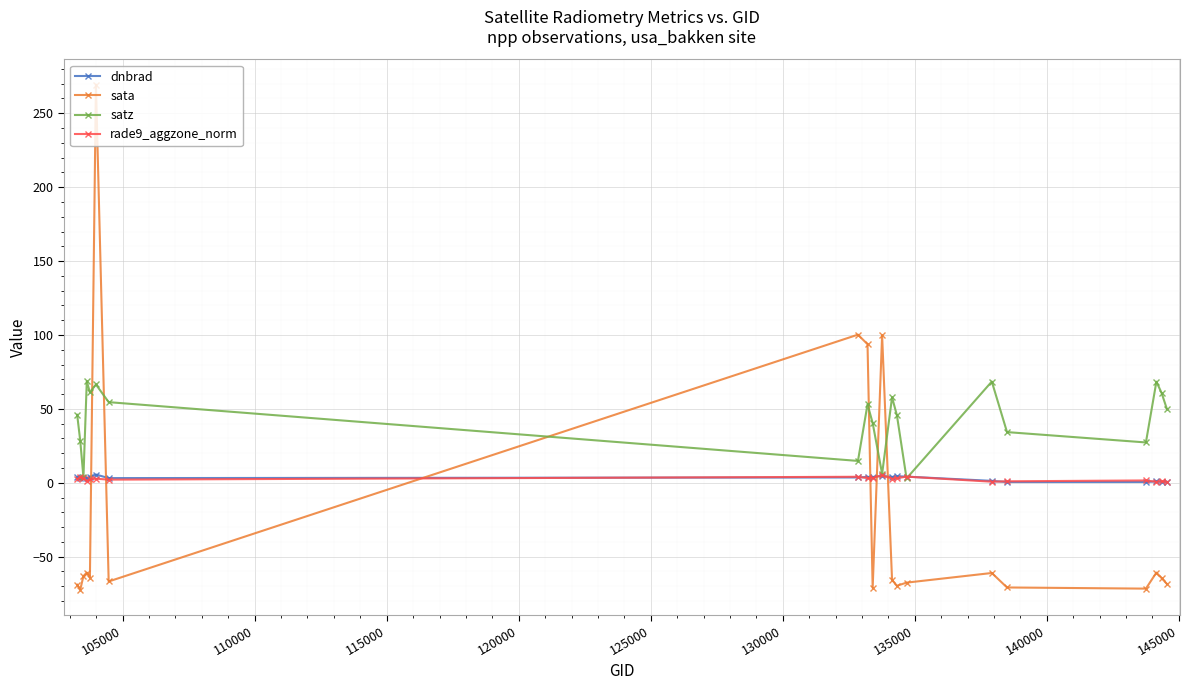

Which series ends up on top after the final intersection of dnbrad and sata?

dnbrad